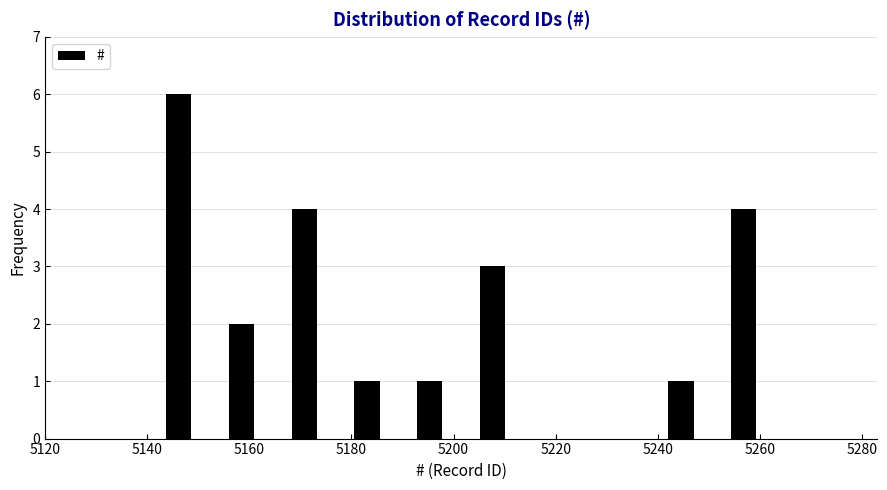

Reading left to right, list every bar in this chart as the range it spans on the x-axis followed by its height. Neither the bar edges nor the heights are printed on the chart, so give them approximately, as read against the axes.

5140 to 5152: 6
5152 to 5164: 2
5164 to 5176: 4
5176 to 5190: 1
5190 to 5202: 1
5202 to 5214: 3
5214 to 5226: 0
5226 to 5238: 0
5238 to 5250: 1
5250 to 5264: 4